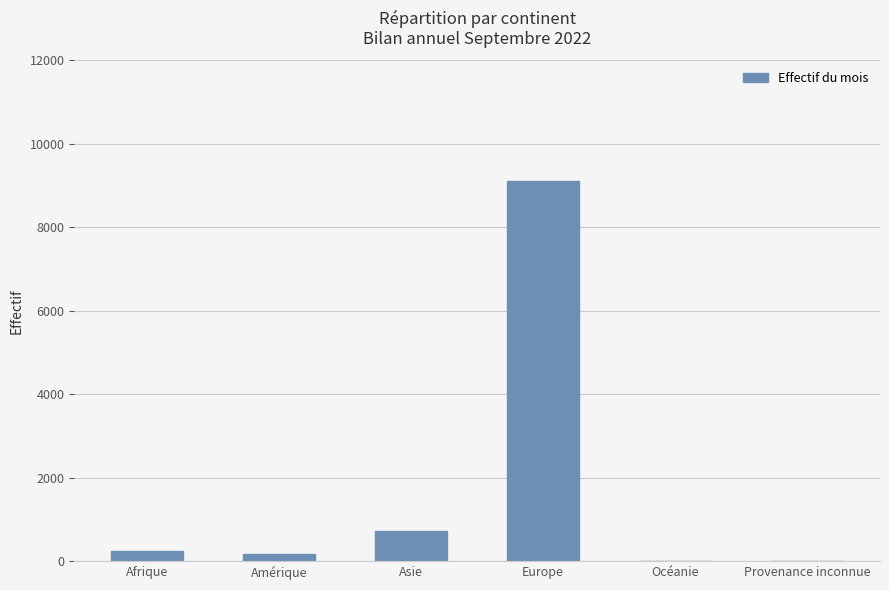

What is the greatest value displayed?

9109